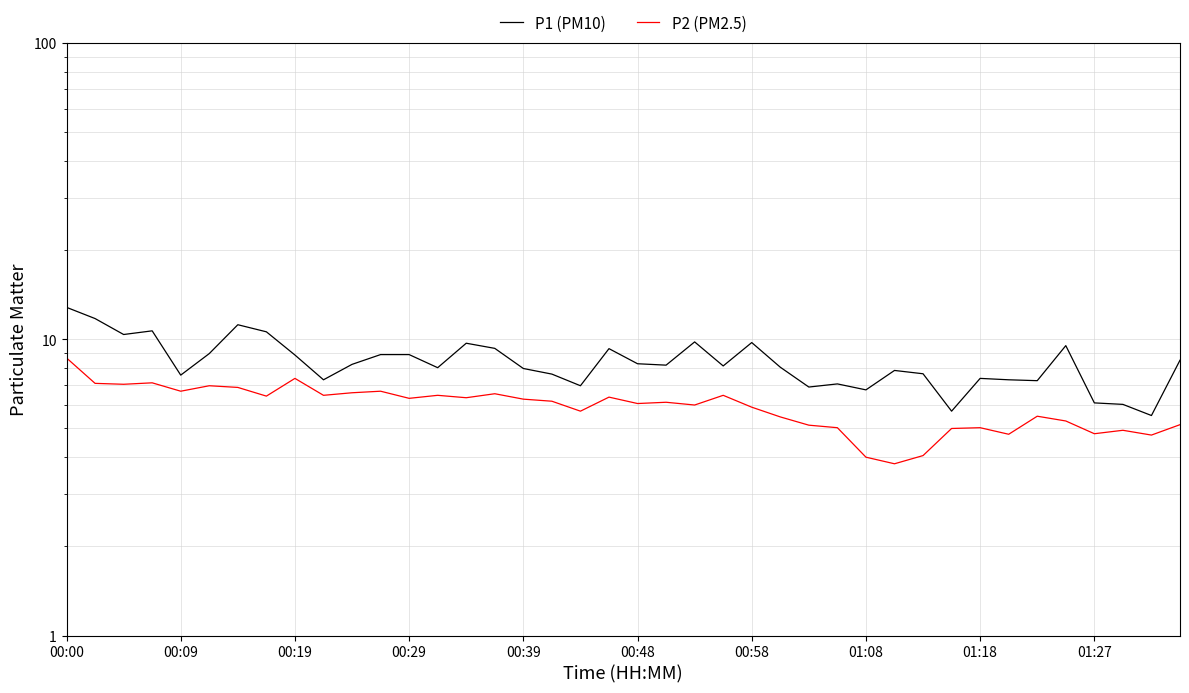

True or false: P1 (PM10) and P2 (PM2.5) cross at least once.

False